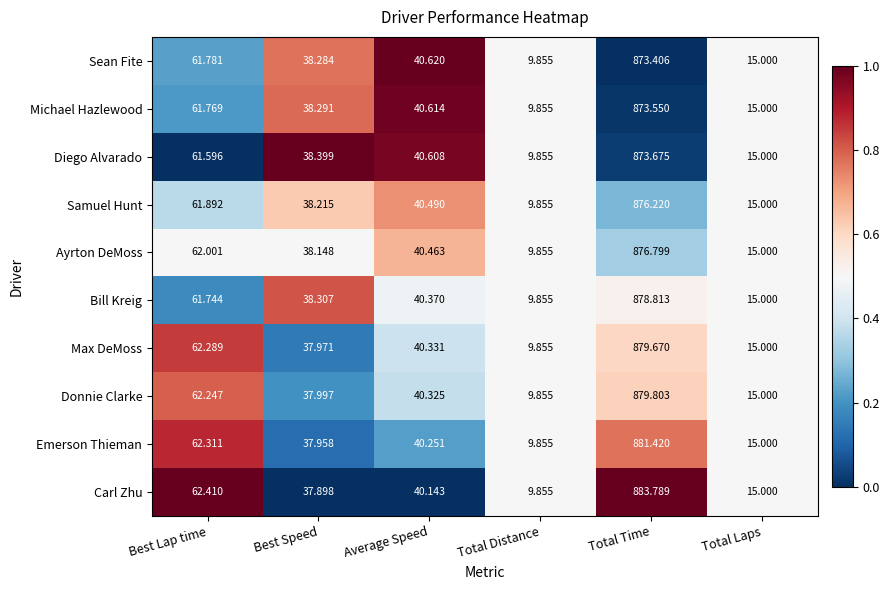

Which category has the highest value in the Bill Kreig series?

Total Time